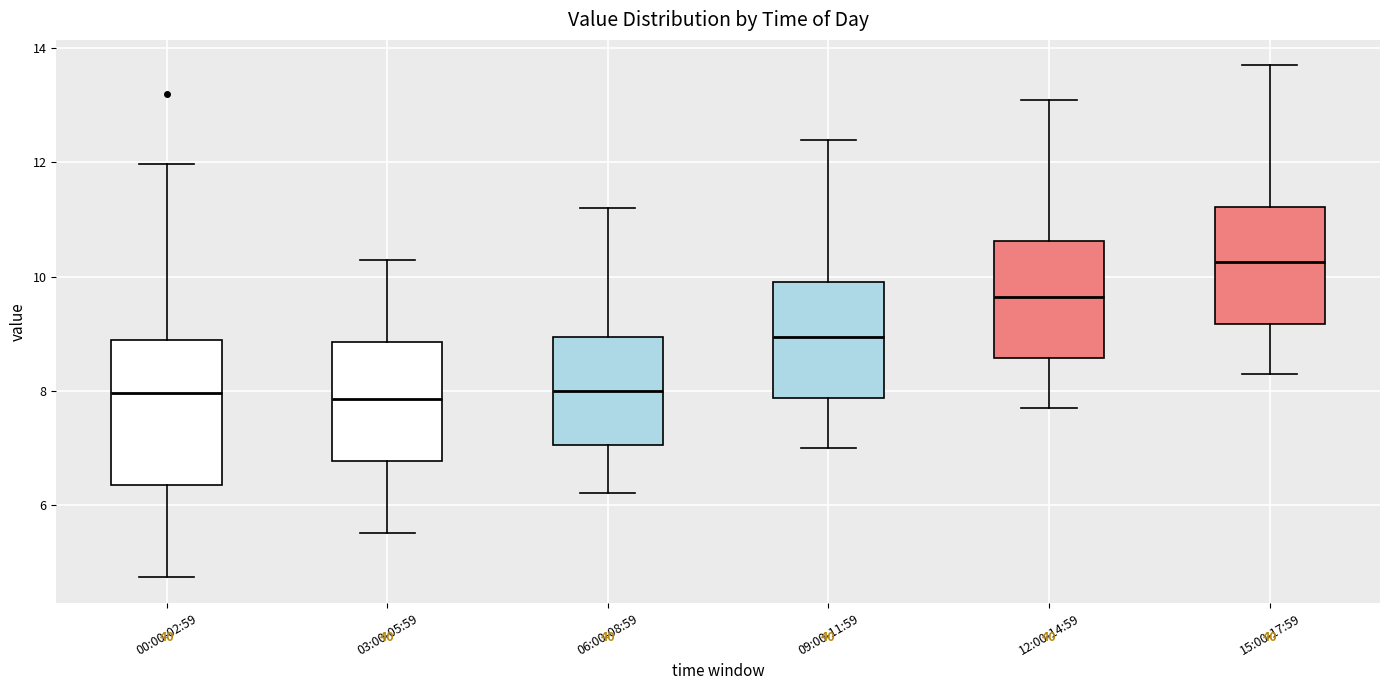

Which box is the tallest, from its lower edge to its upper edge?

00:00-02:59